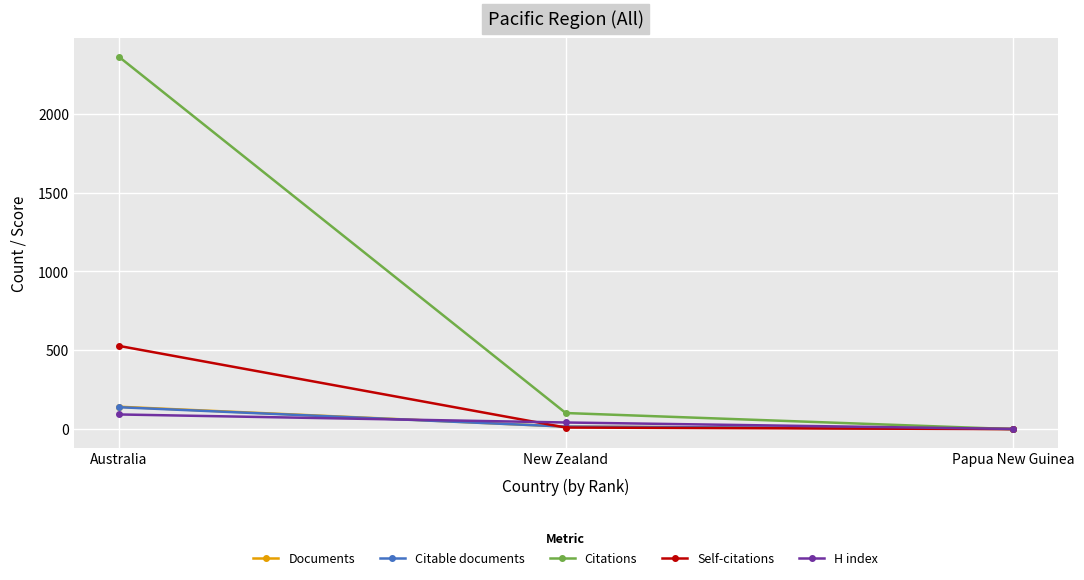

At which category is the sum across all series the highest?

Australia